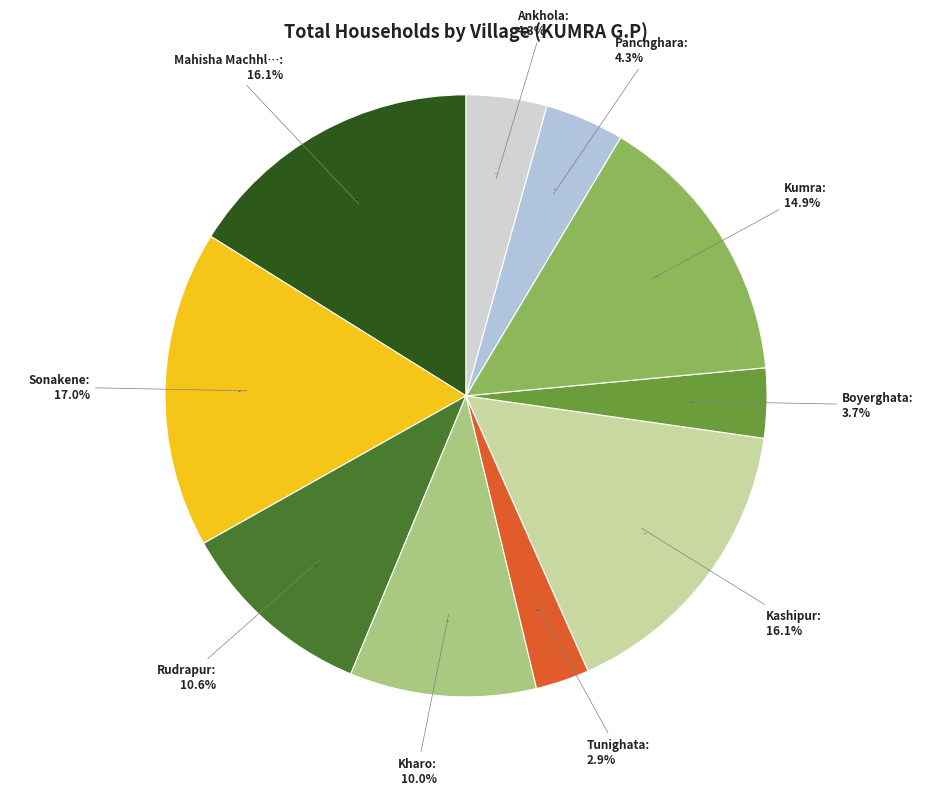

To the nearest percent, what percentage of the pie is Mahisha Machhlandapur?

16%